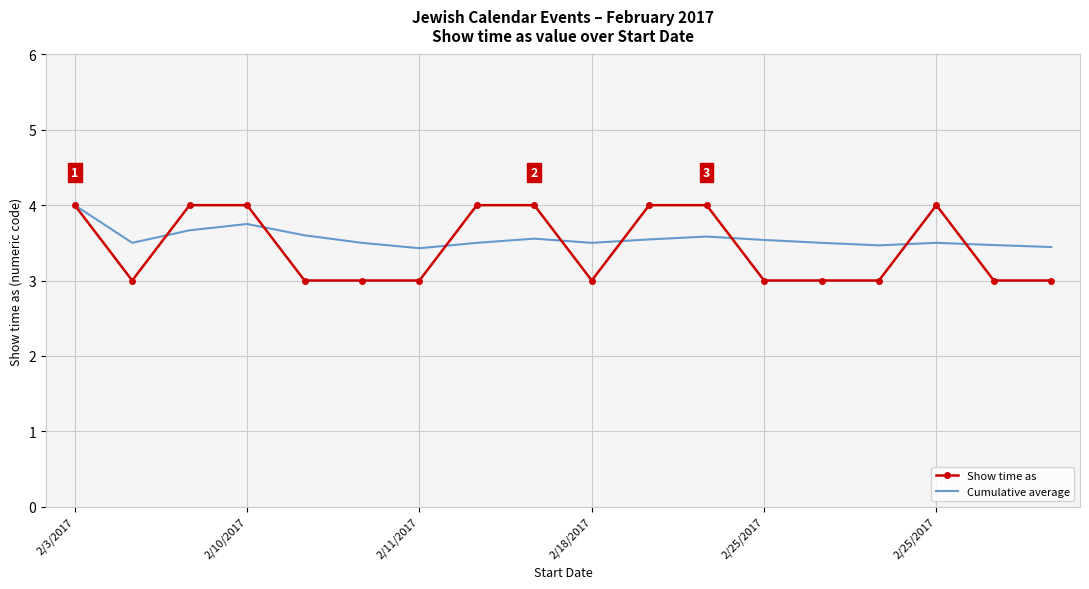

What is the maximum value shown in the chart?

4.0